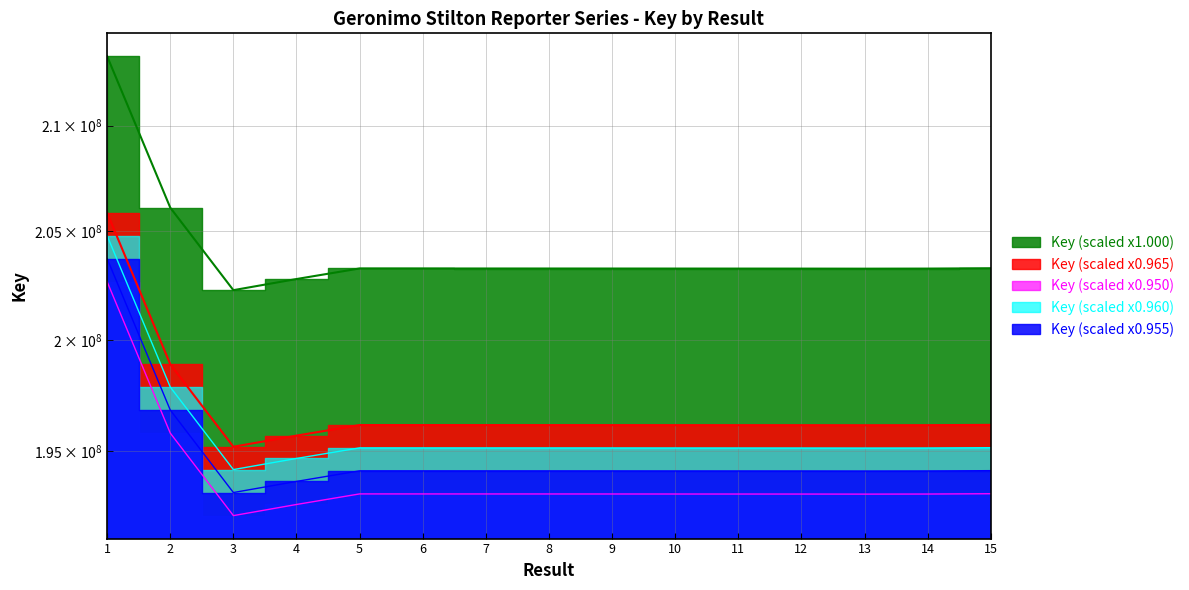

List the labels in order of value, largest first.

1, 2, 15, 5, 6, 7, 8, 9, 10, 11, 14, 12, 13, 4, 3